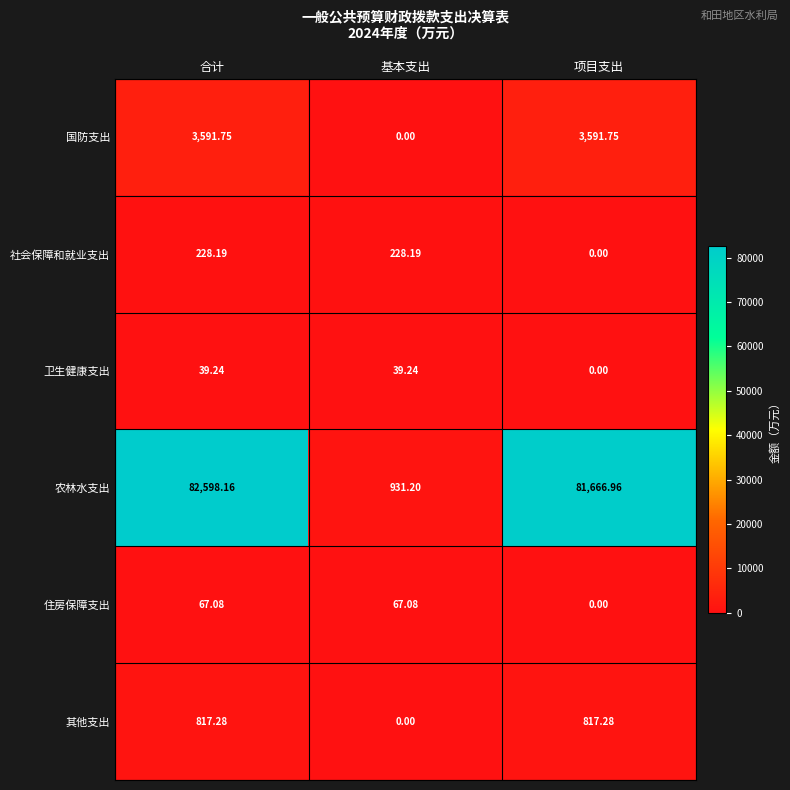

Which series has the largest range (max minus min)?

农林水支出